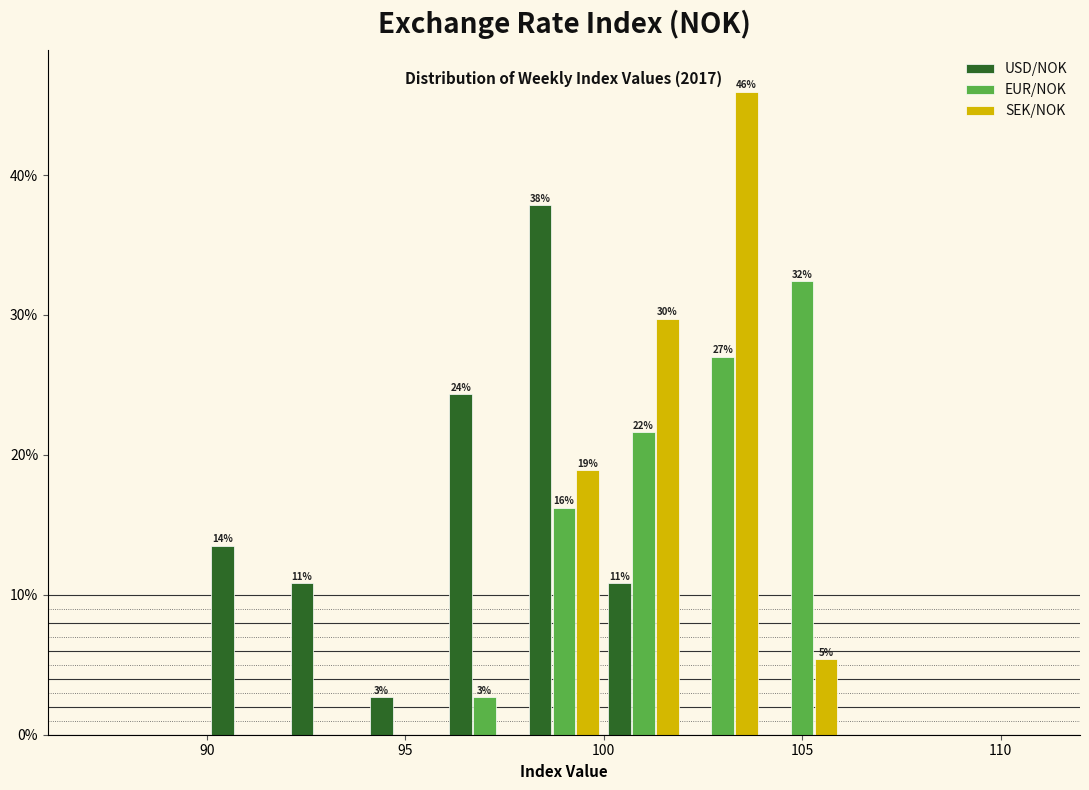

In the SEK/NOK series, which range on the x-axis has the tallest bar?

102 to 104